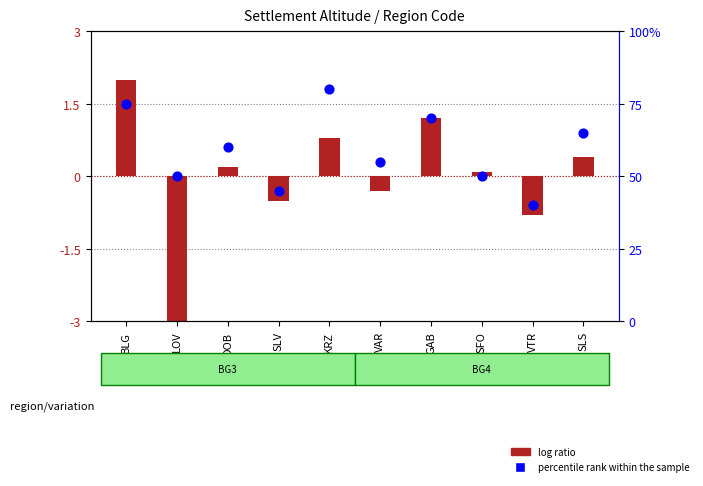

At which category is the sum across all series the highest?

KRZ